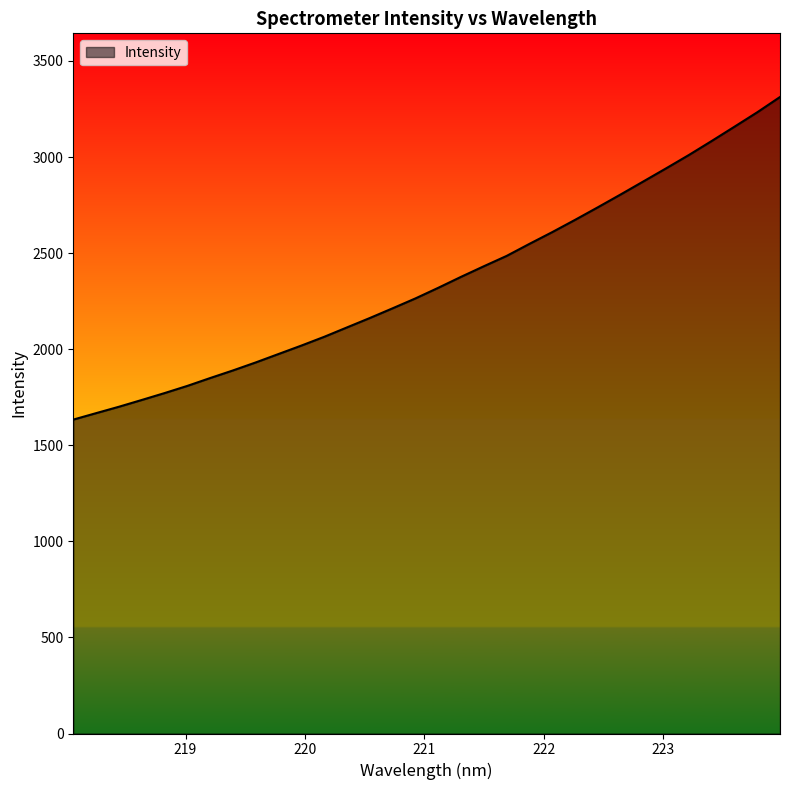

What is the smallest value displayed?

1633.7